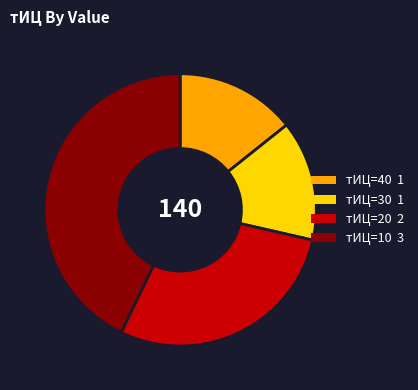

How many segments does this pie chart have?

4